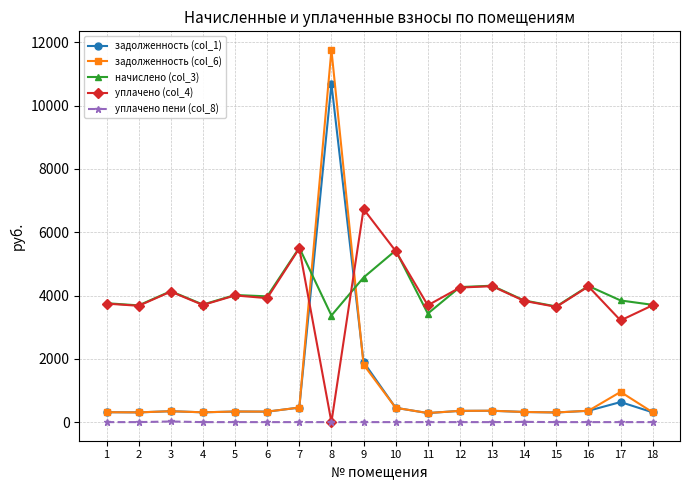

What is the total value across all series at 17?

8647.1